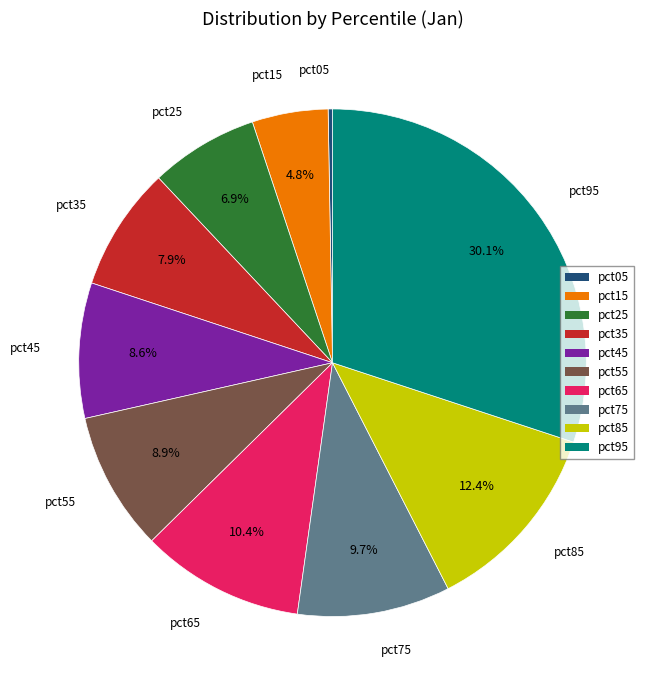

How much of the chart is everything except pct95?

69.9%